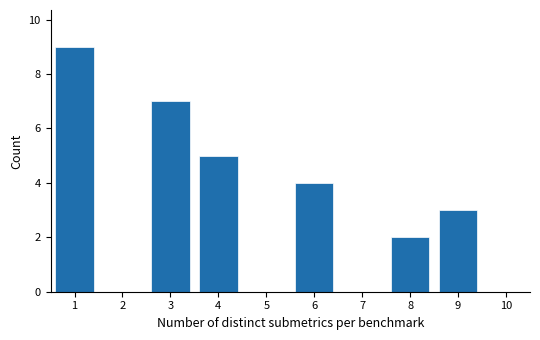

Reading right to left, list all the values displayed in this chart.

10=0	9=3	8=2	7=0	6=4	5=0	4=5	3=7	2=0	1=9